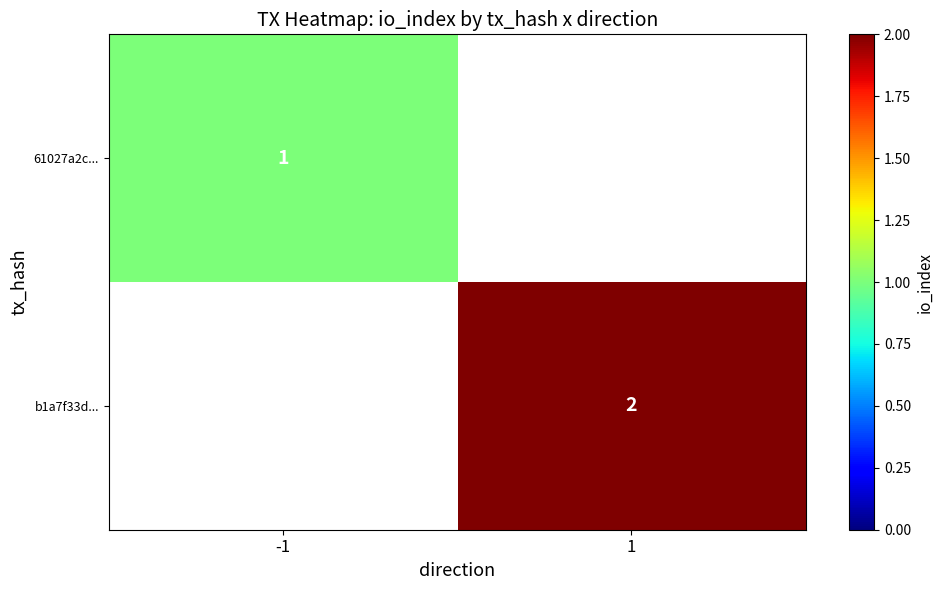

How many data points does each series have?

2